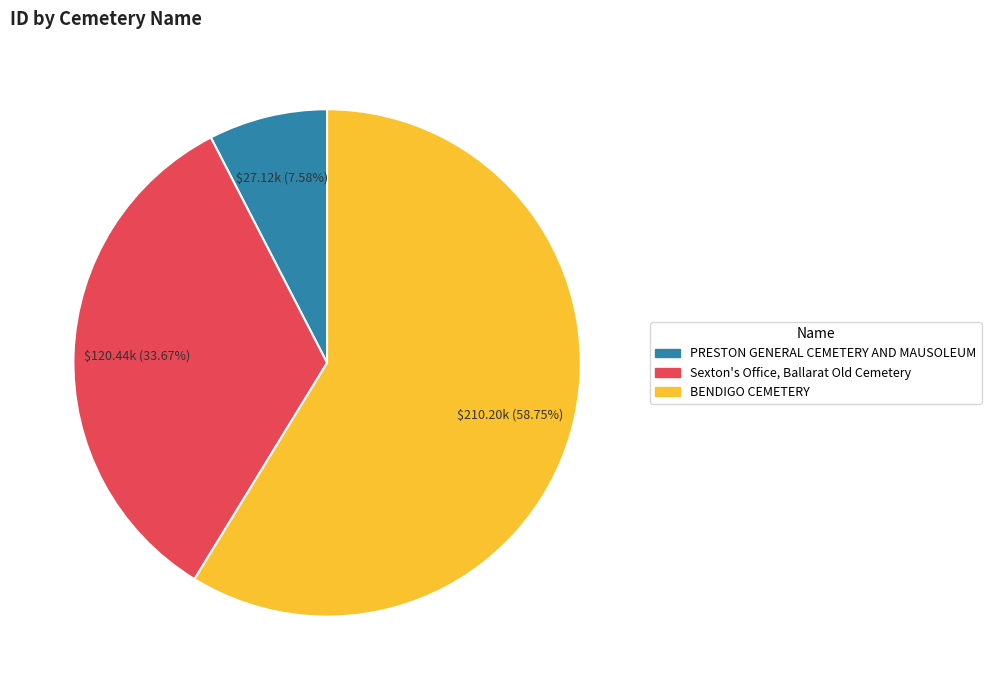

Which slice is the smallest?

PRESTON GENERAL CEMETERY AND MAUSOLEUM